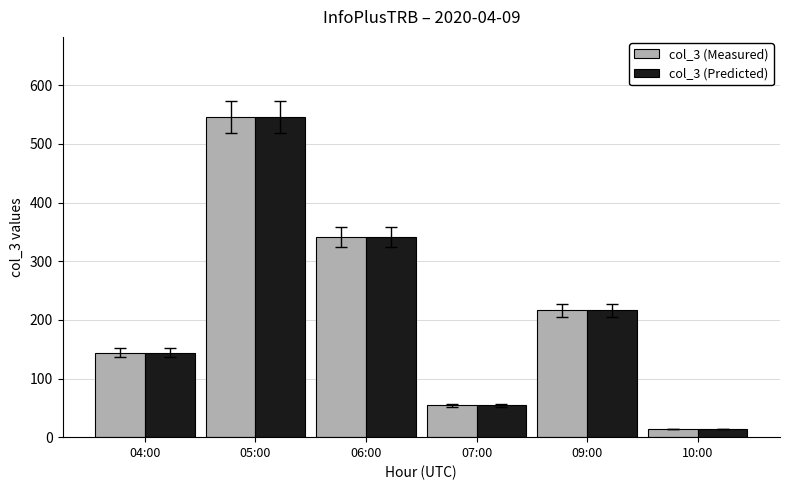

At which category is the sum across all series the highest?

05:00